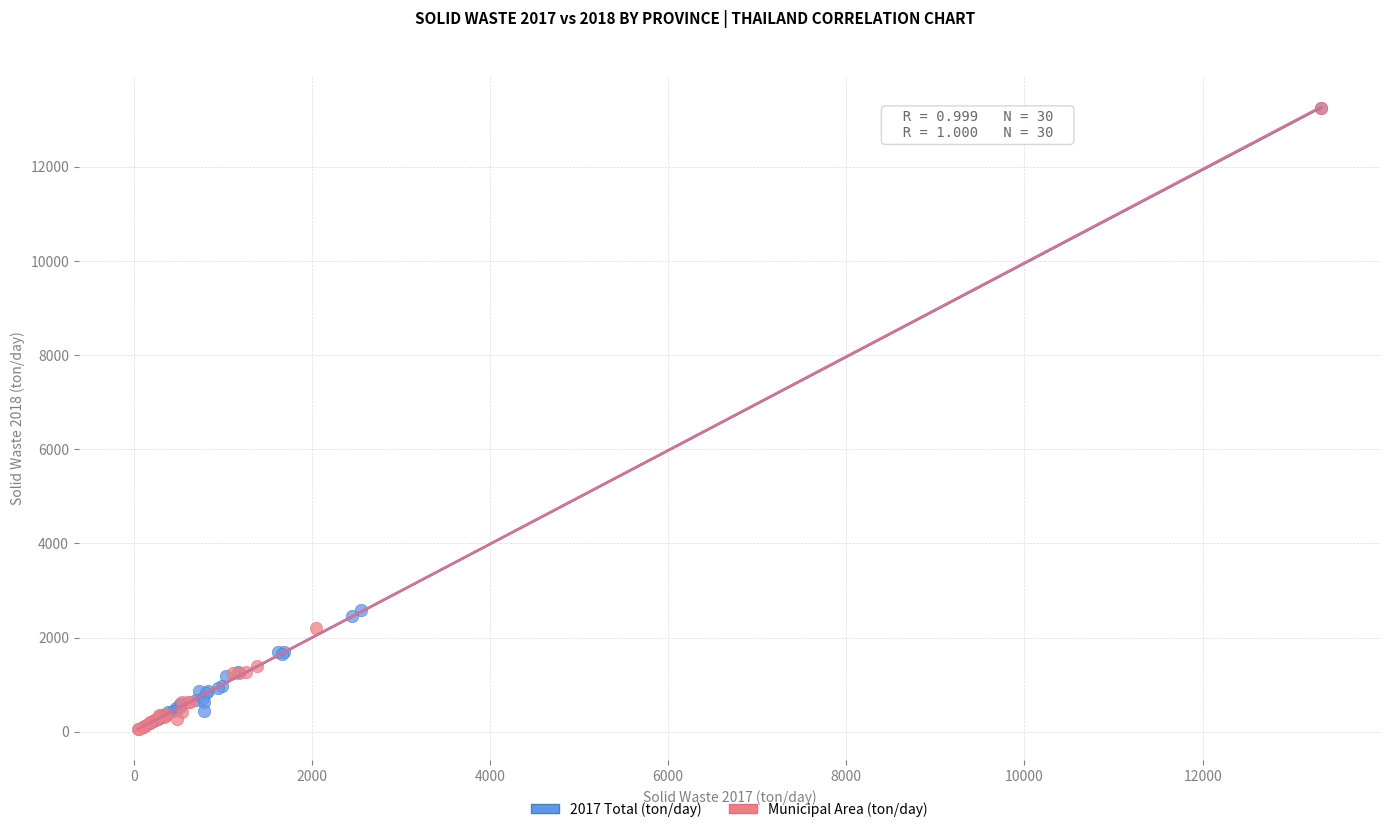

Which series has the widest spread of Y values?

Municipal Area (ton/day)